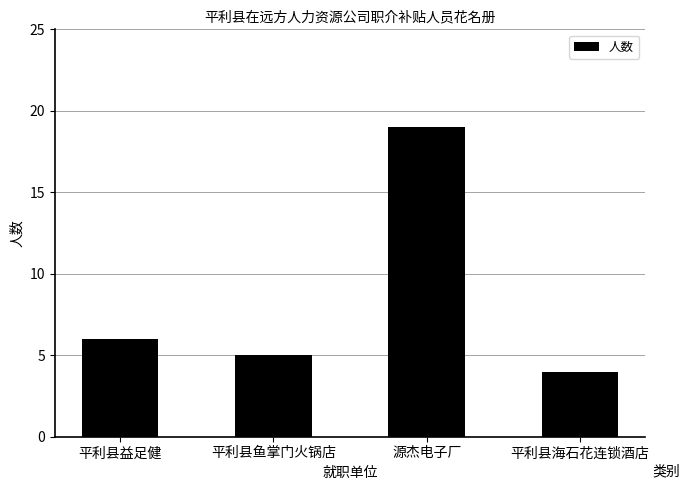

What is the difference between the maximum and minimum values?

15